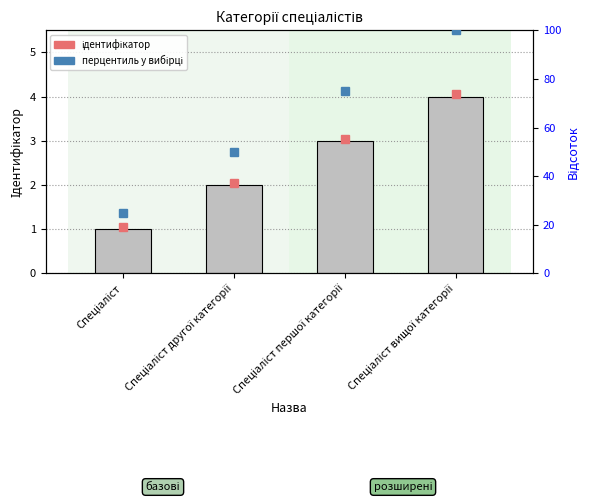

What is the label of the 2nd bar from the right?

Спеціаліст першої категорії